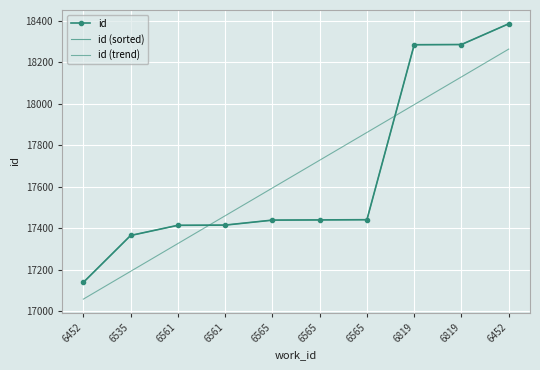

At which label does id first exceed 17441?

6565